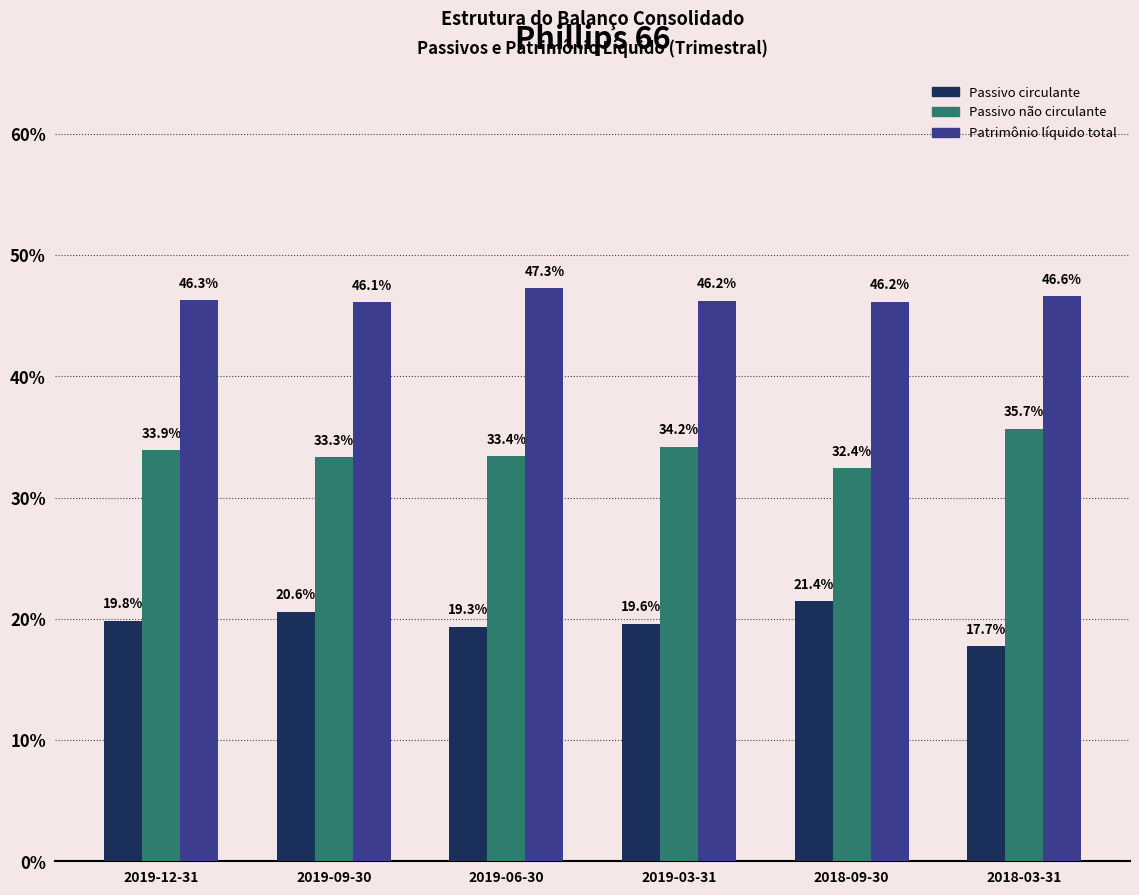

What is the total value across all series at 2019-06-30?

1.0